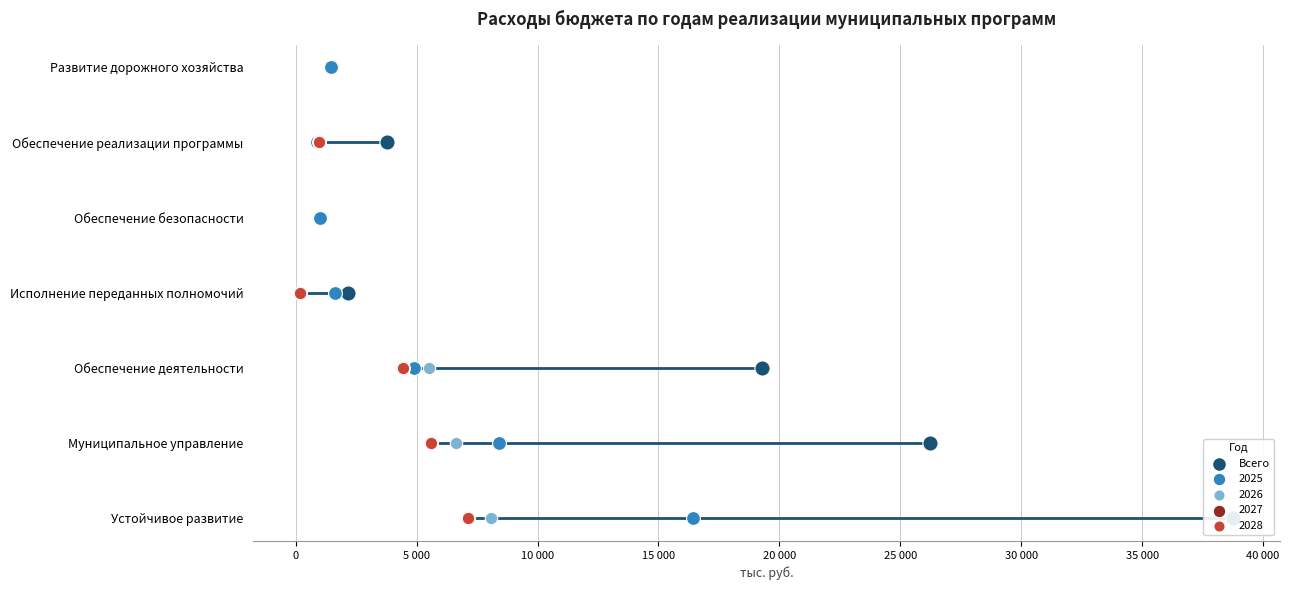

Approximately how many times larger is the value at 10 000 compared to 15 000?

0.8